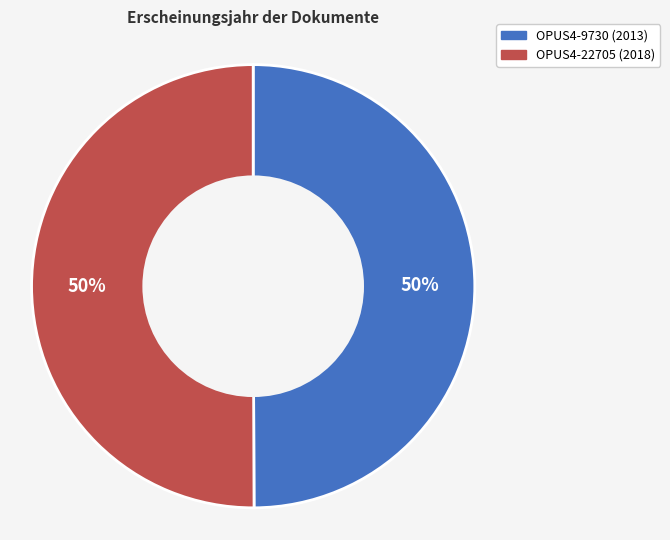

Do OPUS4-22705 and OPUS4-9730 together represent more than half of the pie?

Yes